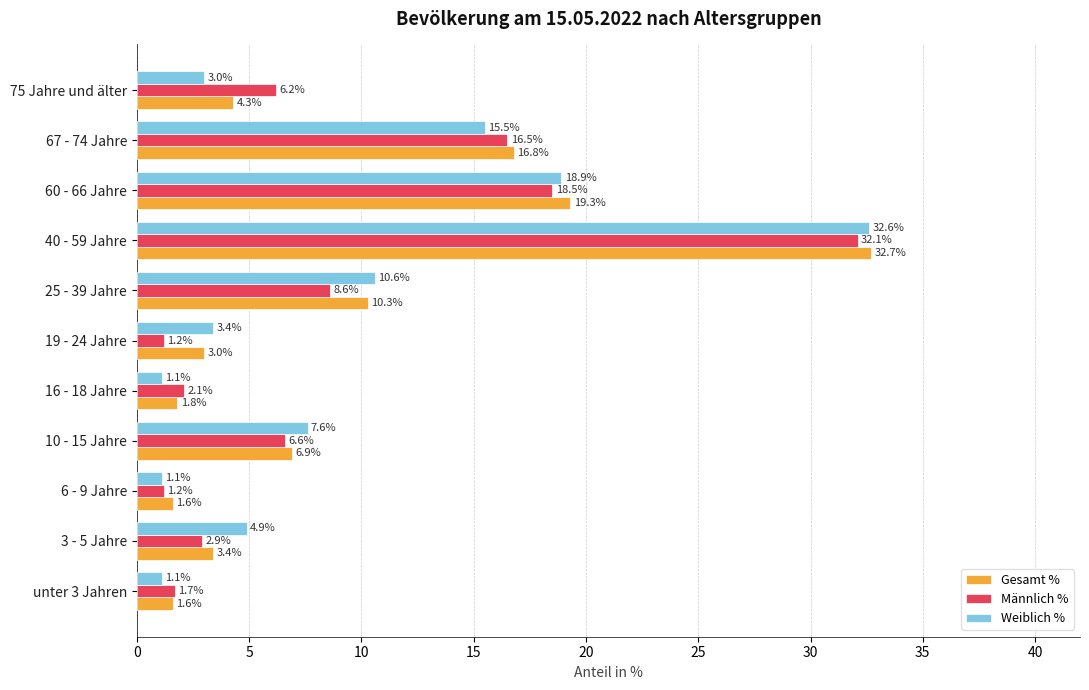

What is the difference between the Männlich % values at 6 - 9 Jahre and 60 - 66 Jahre?

17.3